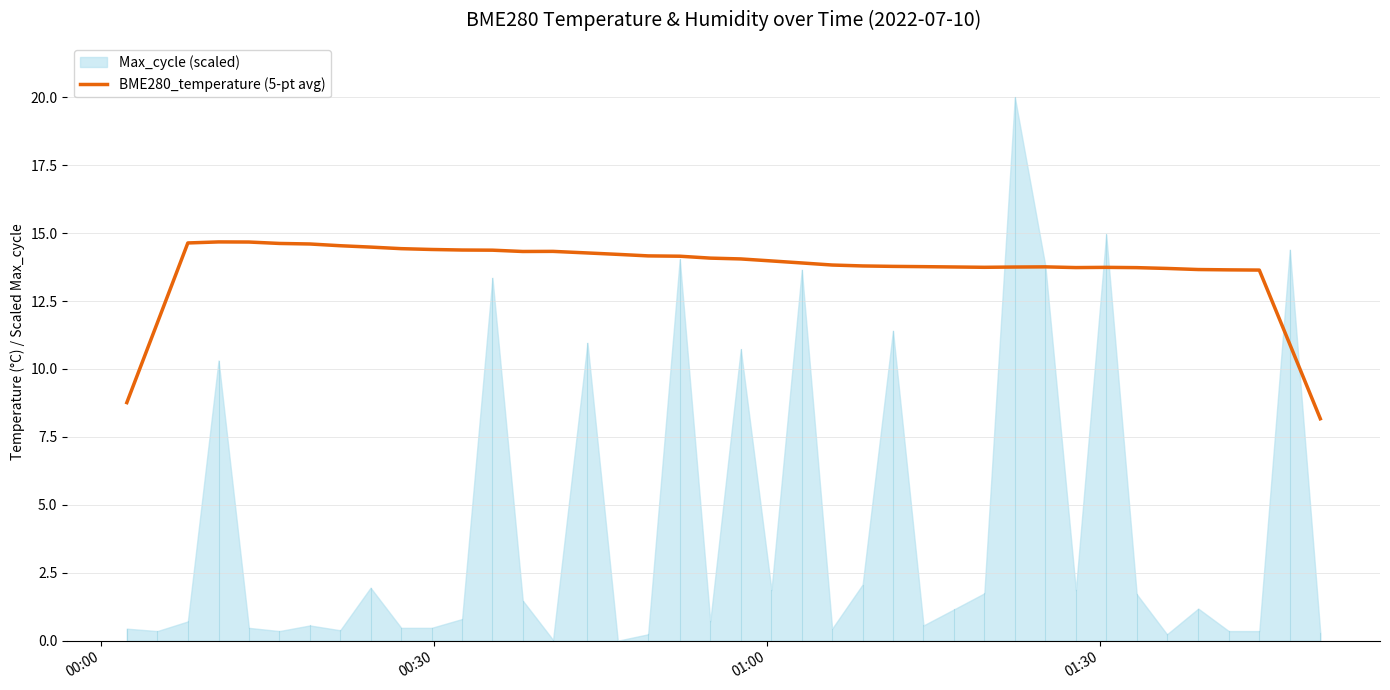

What is the difference between the maximum and second lowest values?

5.9